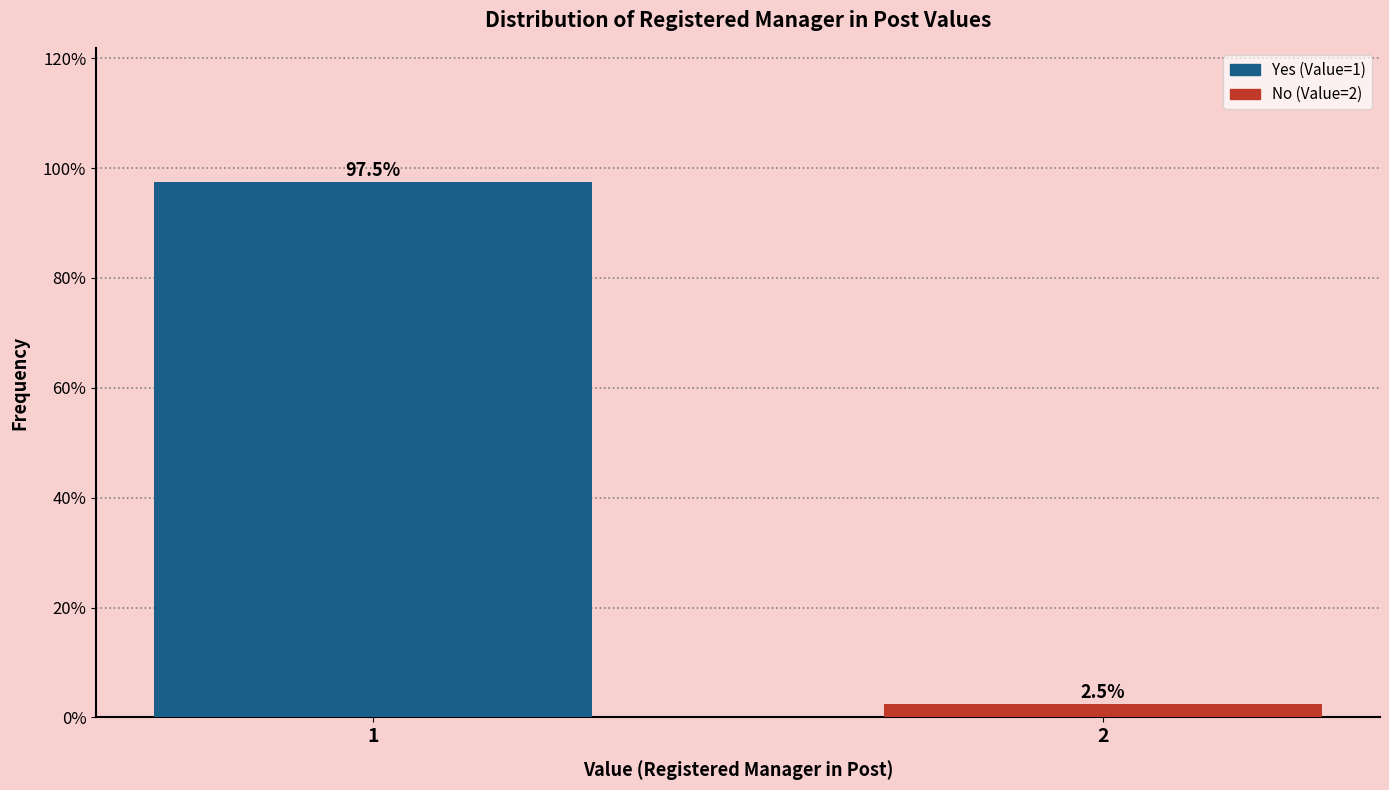

Reading right to left, extract all data points from this chart.

2.5	97.5